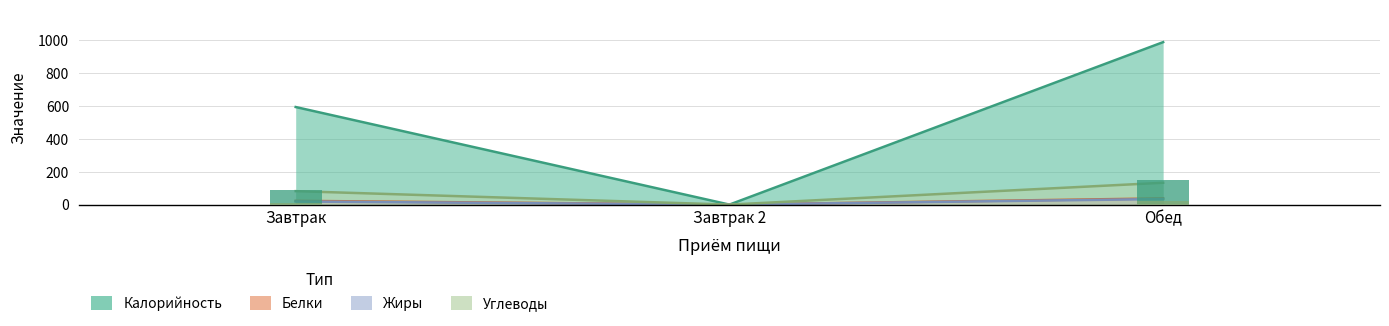

Reading left to right, list all the values displayed in this chart.

Калорийность: 594	0	989
Белки: 23	0	38
Жиры: 19	0	34
Углеводы: 82	0	133